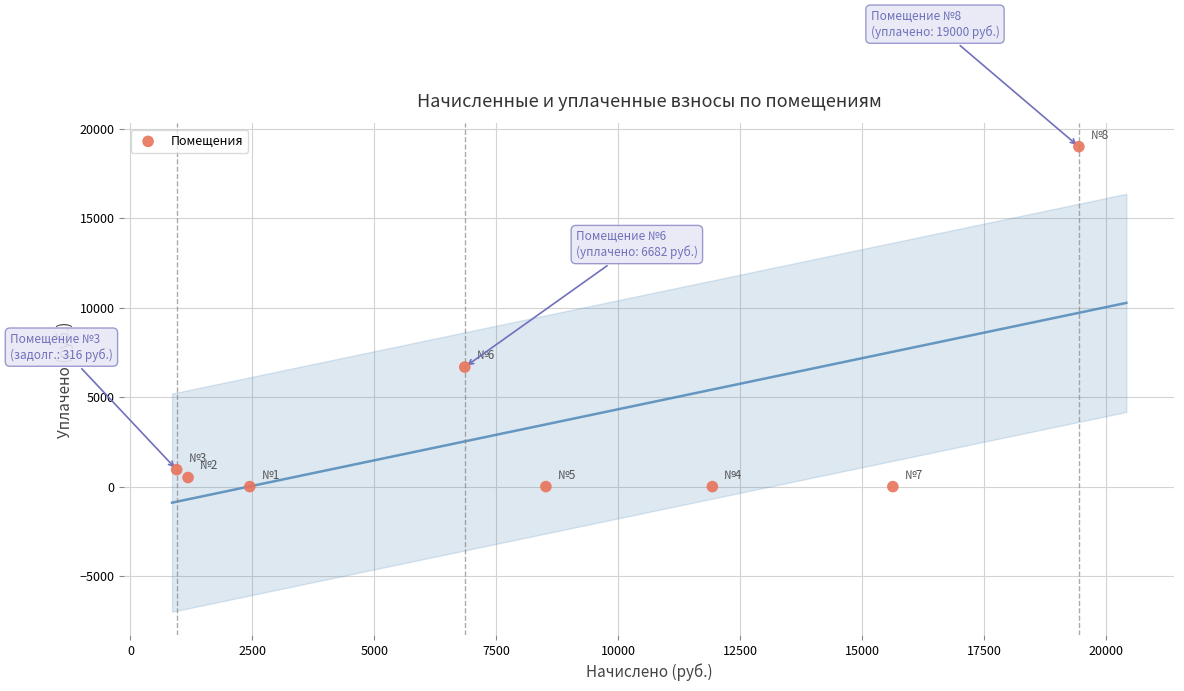

What Y value in the scatter plot is closest to 9500?

6682.4